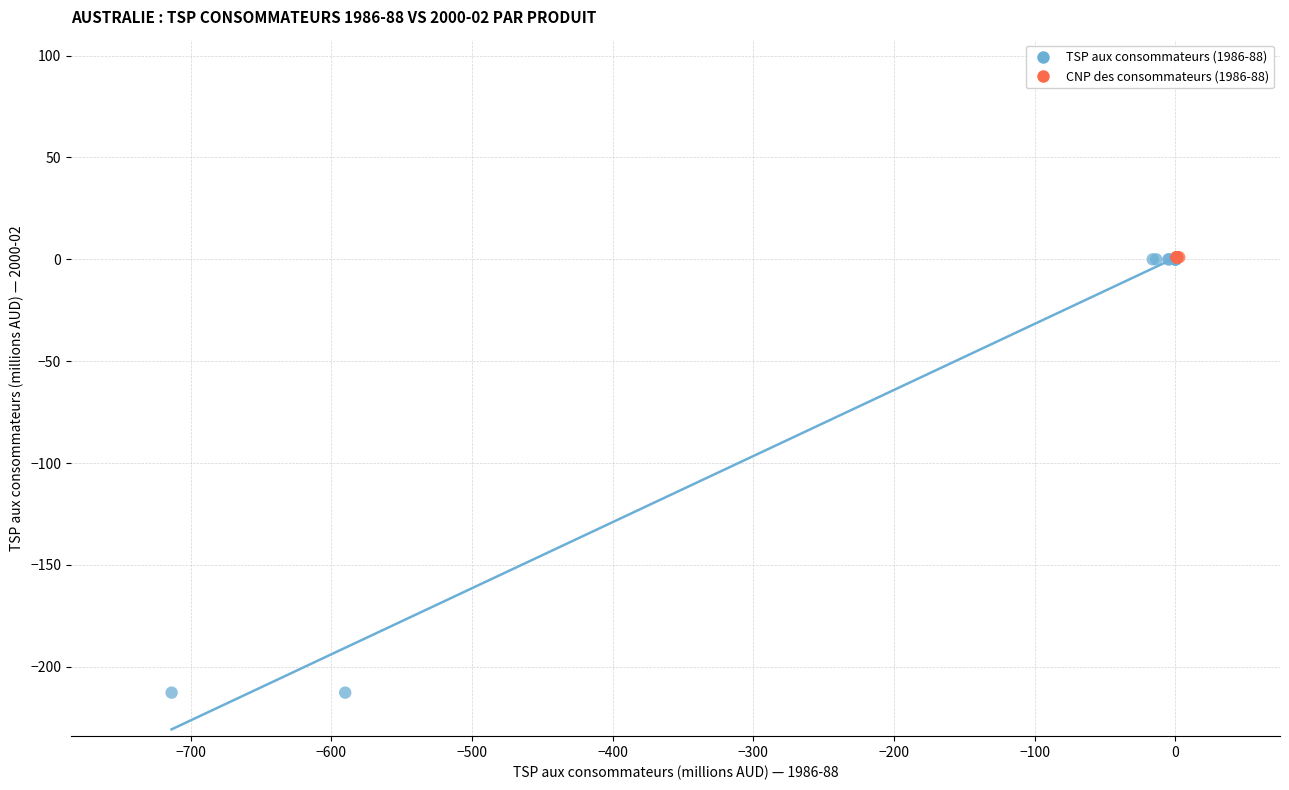

Which series contains the lowest Y value?

TSP aux consommateurs (1986-88)